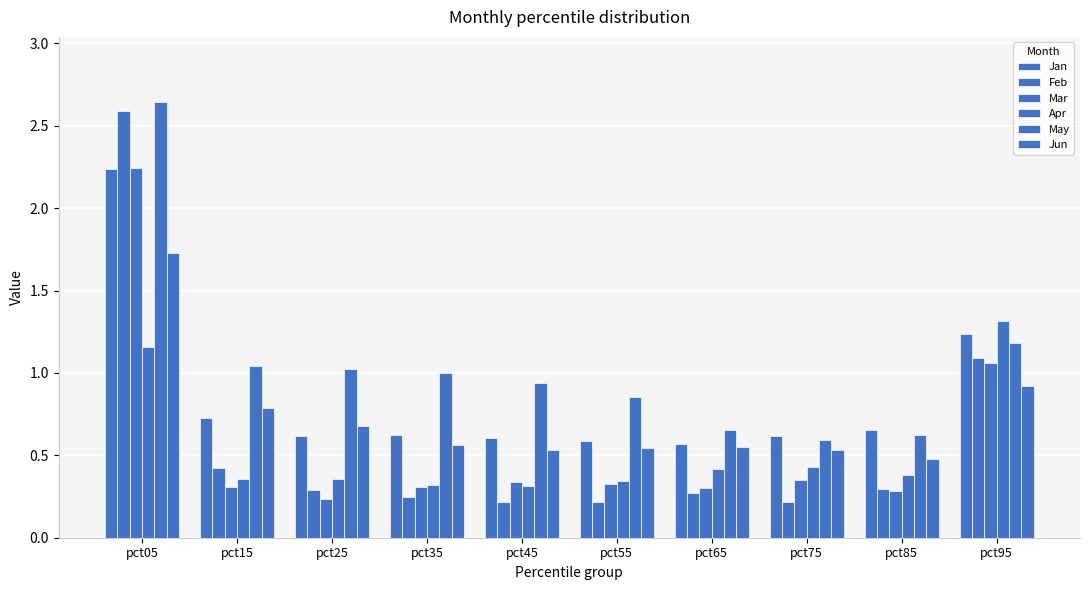

At how many categories does at least one series exceed 1?

4